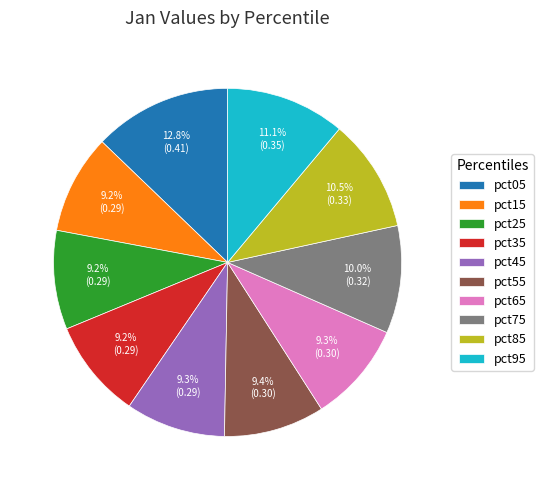

Combined, what portion of the pie is pct65 and pct55?

18.7%